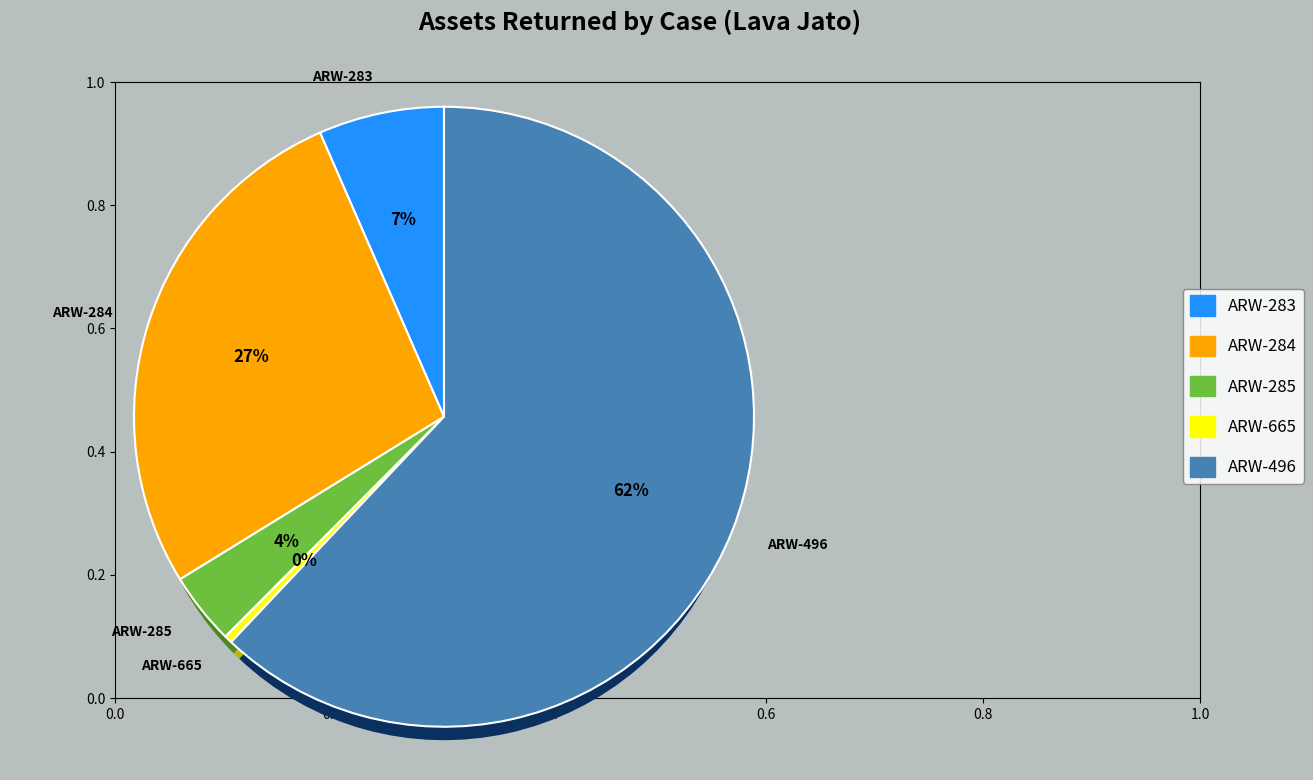

What is the majority slice?

ARW-496